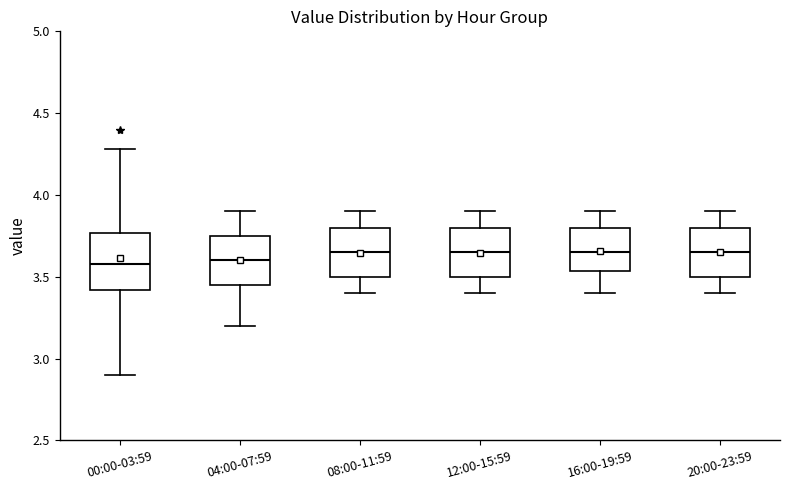

Reading left to right, transcribe this box plot: for each box, give where its median line is, the range the box spans, and where its two whiskers end, as read against the y-axis. The values are not printed on the chart, so give them approximately, as read against the axis.

00:00-03:59: median 3.60, box 3.40 to 3.75, whiskers 2.90 to 4.30
04:00-07:59: median 3.60, box 3.45 to 3.75, whiskers 3.20 to 3.90
08:00-11:59: median 3.65, box 3.50 to 3.80, whiskers 3.40 to 3.90
12:00-15:59: median 3.65, box 3.50 to 3.80, whiskers 3.40 to 3.90
16:00-19:59: median 3.65, box 3.55 to 3.80, whiskers 3.40 to 3.90
20:00-23:59: median 3.65, box 3.50 to 3.80, whiskers 3.40 to 3.90